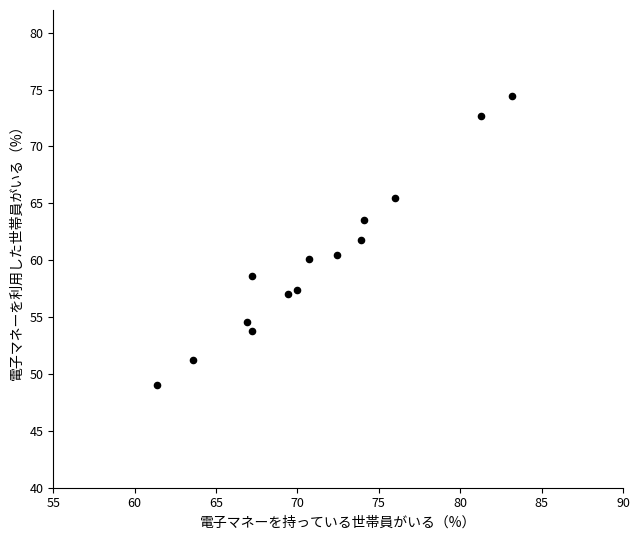

What is the range of Y values (max minus min)?

25.4